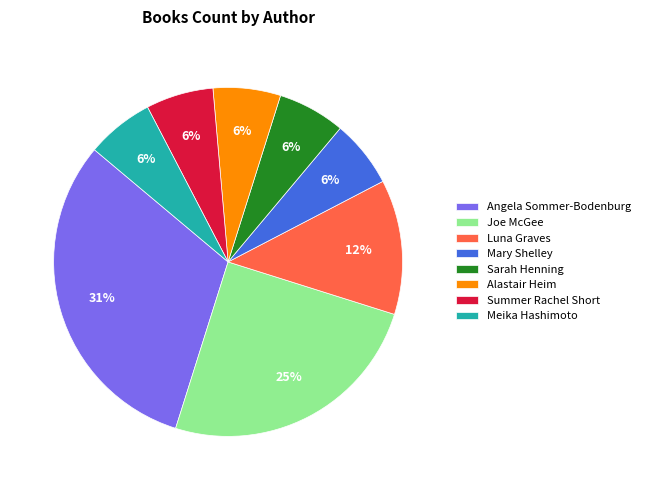

The Sarah Henning slice represents 6% of the pie. True or false?

True